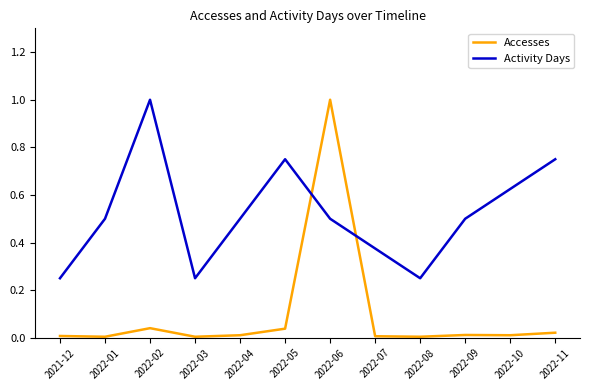

Which series changed the most between 2021-12 and 2022-10?

Activity Days